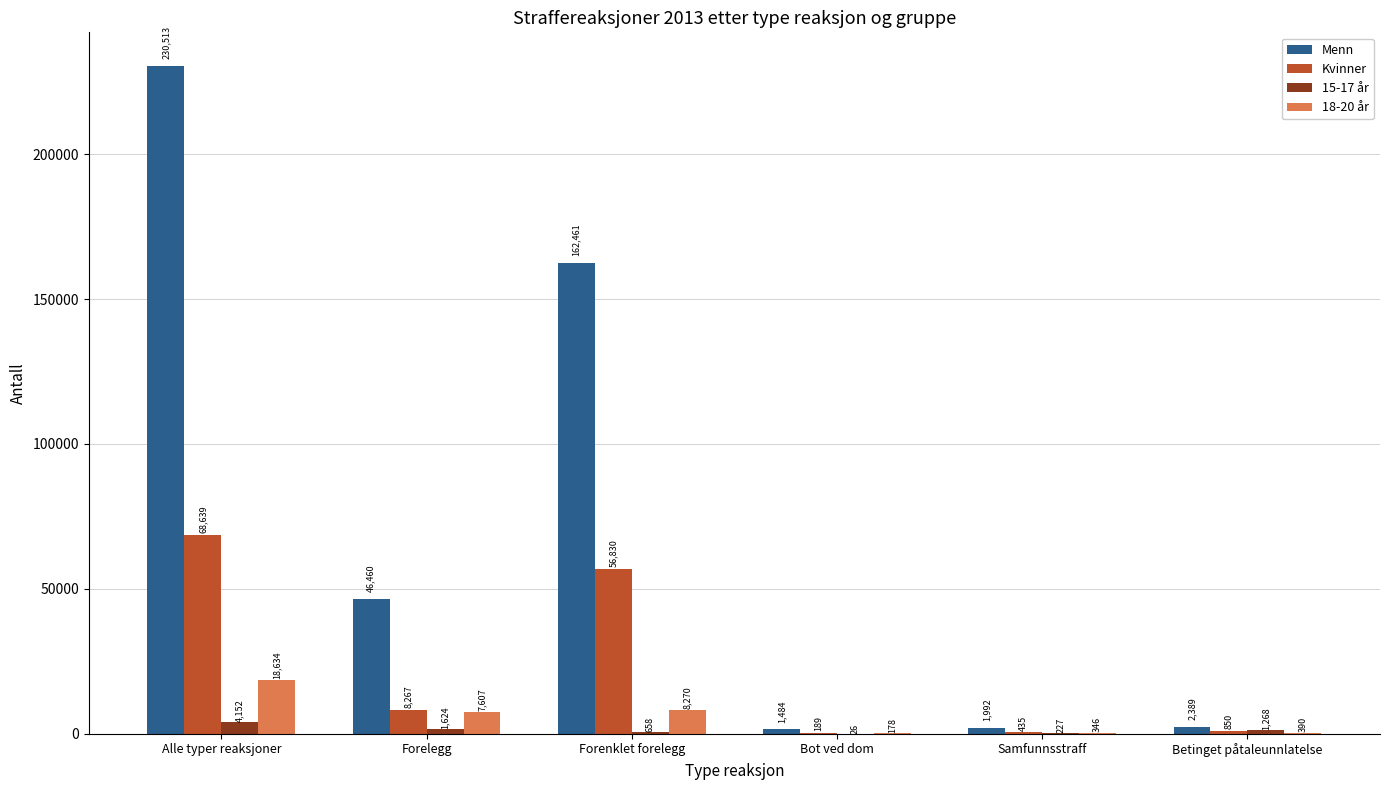

The value of Menn at Forenklet forelegg is 162461. True or false?

True